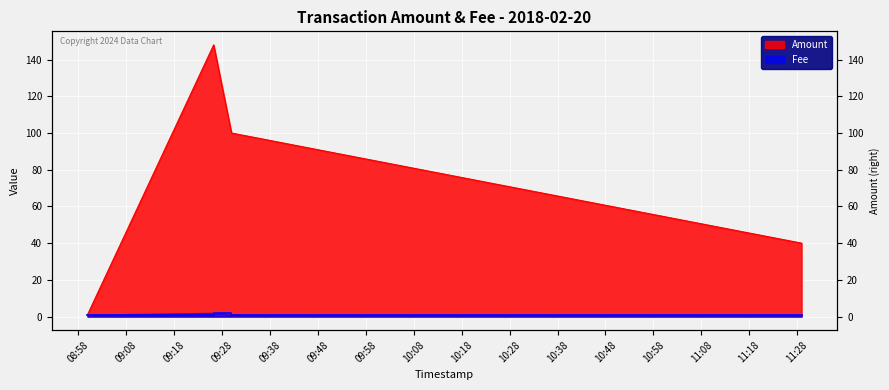

What is the approximate value of Amount at 2018-02-20 09:26:14, to the nearest 50?

150